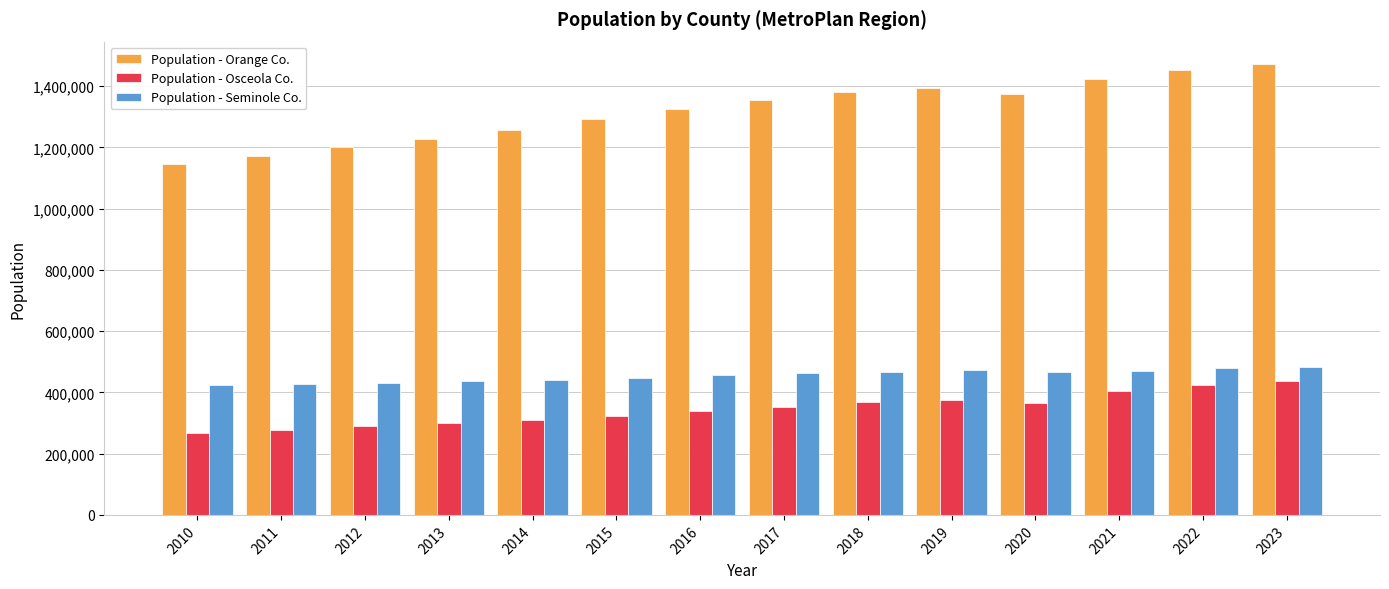

What is the maximum value shown in the chart?

1471416